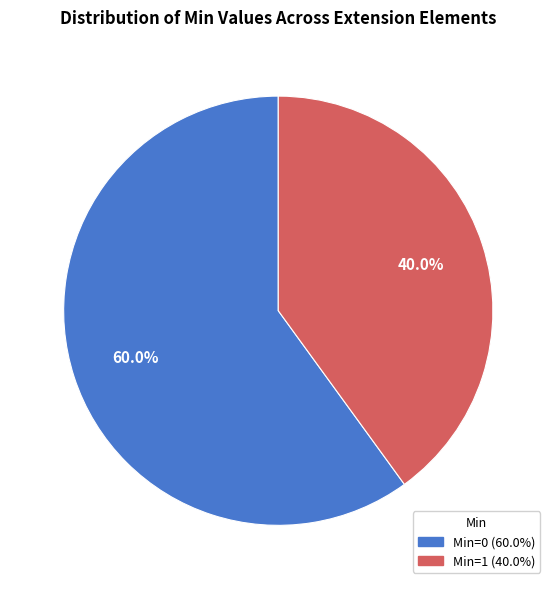

How many slices are in this pie chart?

2